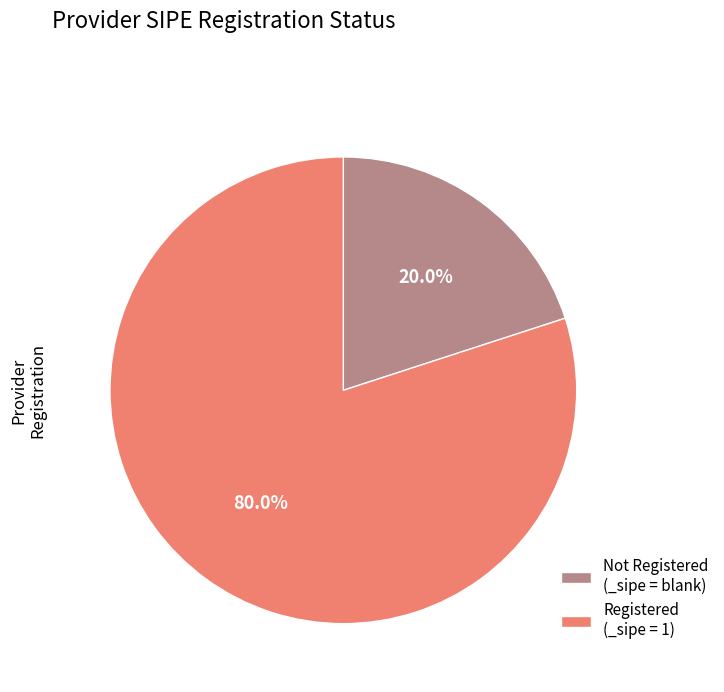

How many slices are in this pie chart?

2